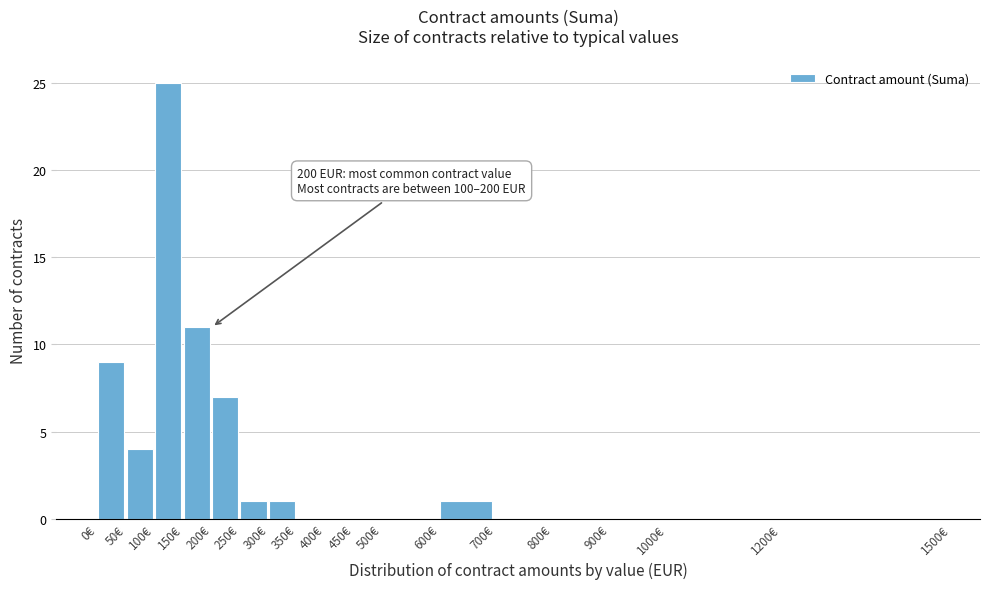

Which range on the x-axis has the tallest bar?

100 to 150